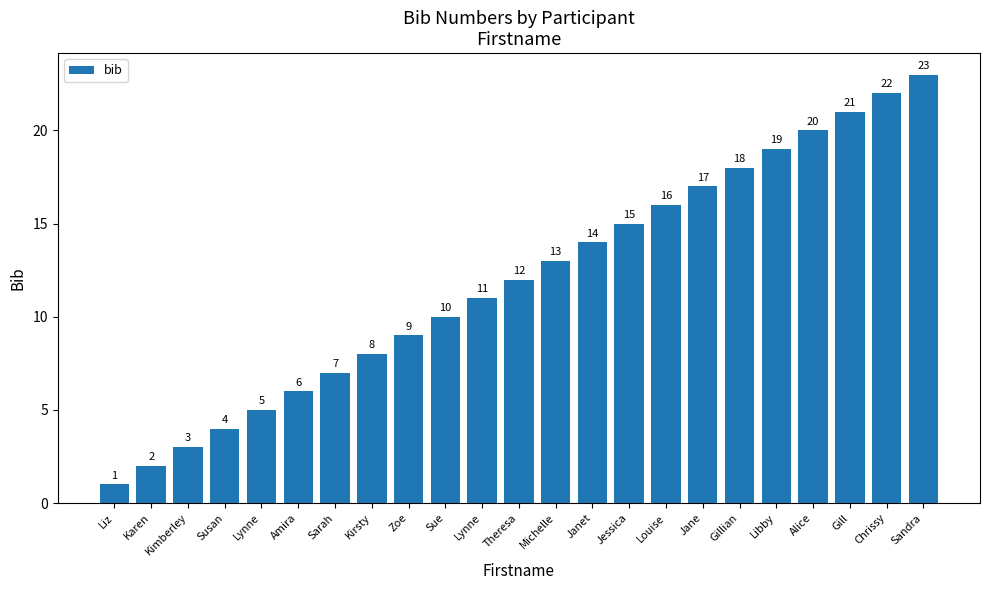

True or false: the data shows 15 at Jessica.

True